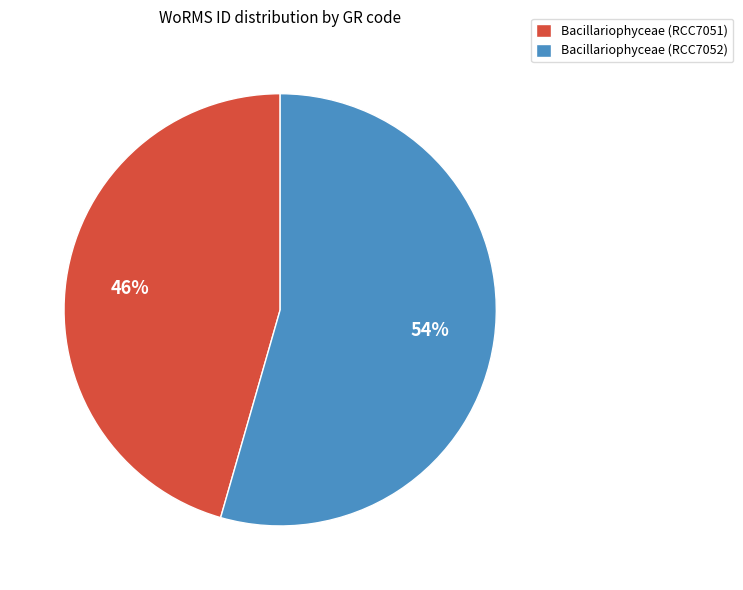

Is Bacillariophyceae (RCC7051) the majority of the pie?

No